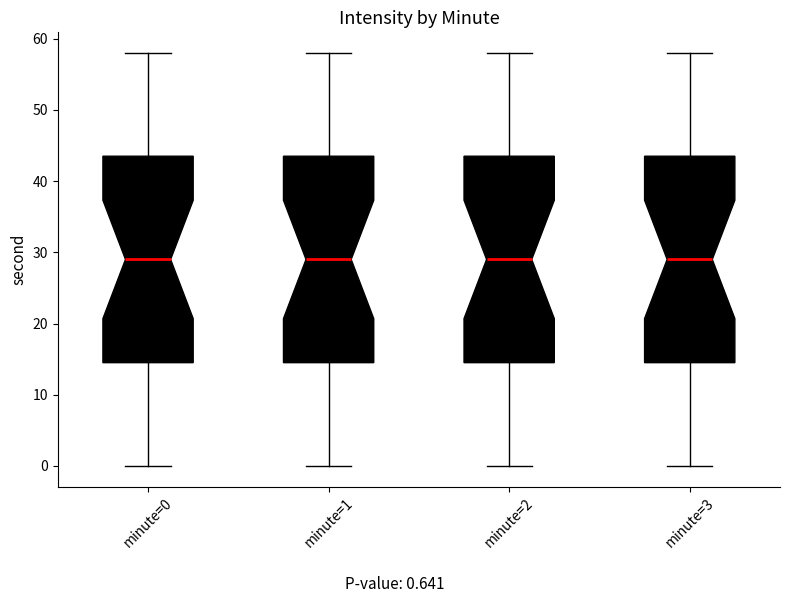

Reading left to right, transcribe this box plot: for each box, give where its median line is, the range the box spans, and where its two whiskers end, as read against the y-axis. The values are not printed on the chart, so give them approximately, as read against the axis.

minute=0: median 29, box 15 to 44, whiskers 0 to 58
minute=1: median 29, box 15 to 44, whiskers 0 to 58
minute=2: median 29, box 15 to 44, whiskers 0 to 58
minute=3: median 29, box 15 to 44, whiskers 0 to 58